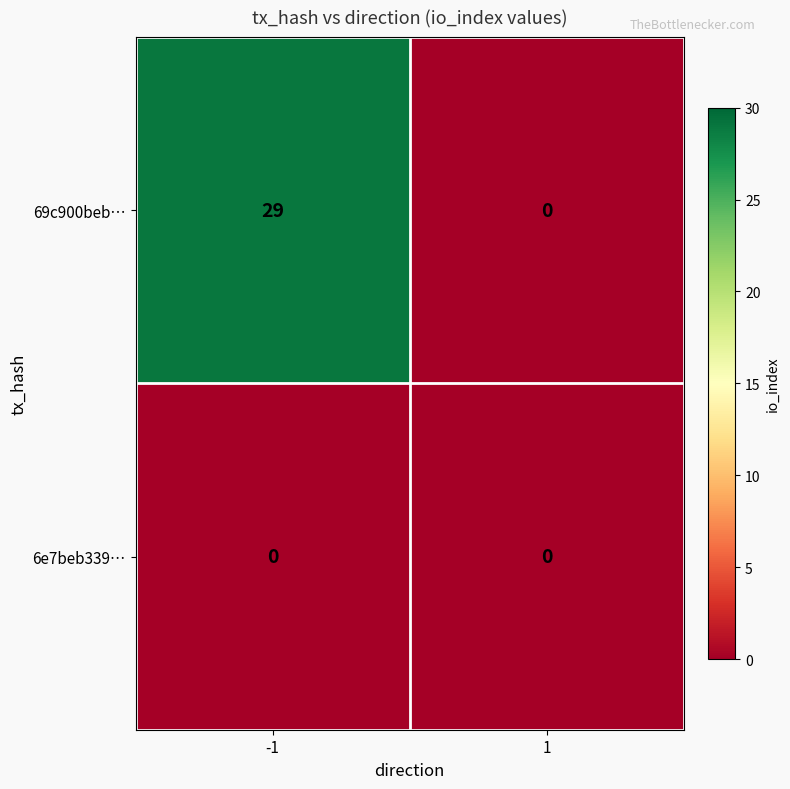

Which series has the largest total across all categories?

69c900beb…